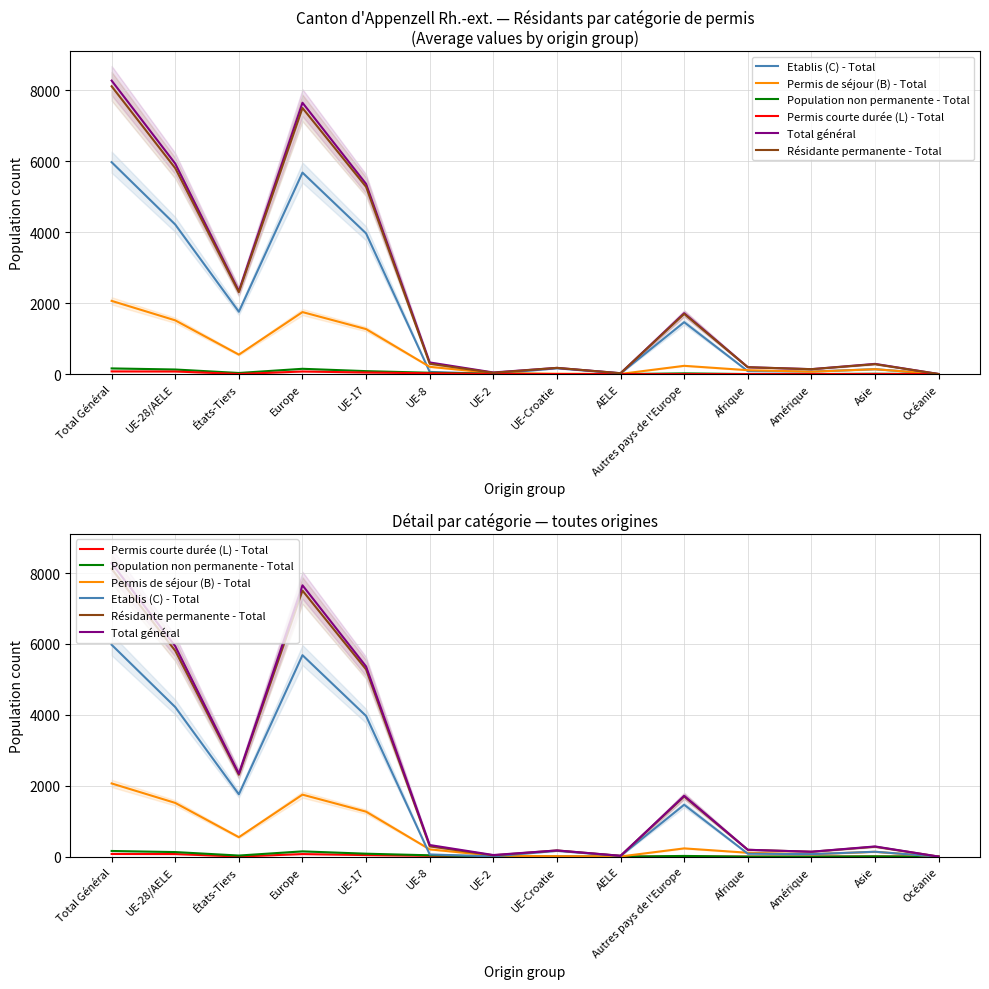

Does the chart display data point markers on the line(s)?

No